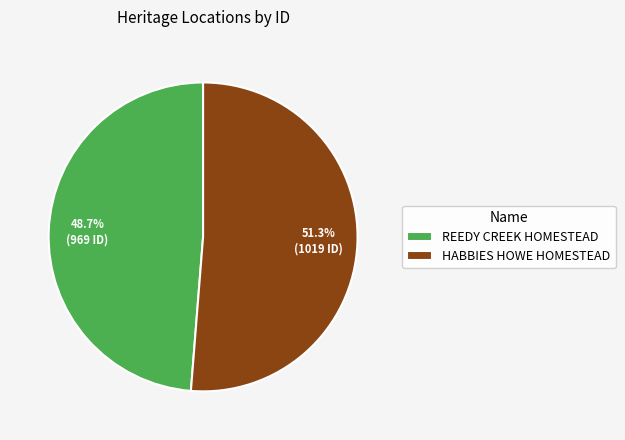

What is the largest slice in the pie chart?

HABBIES HOWE HOMESTEAD